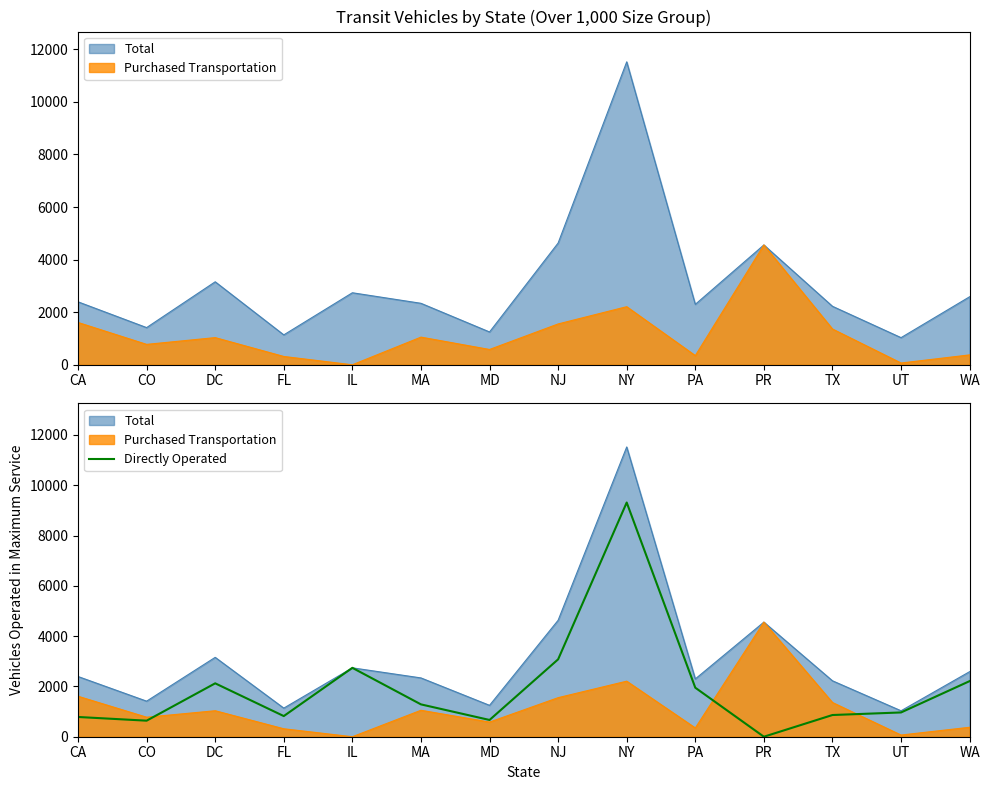

How many lines are shown in the chart?

1